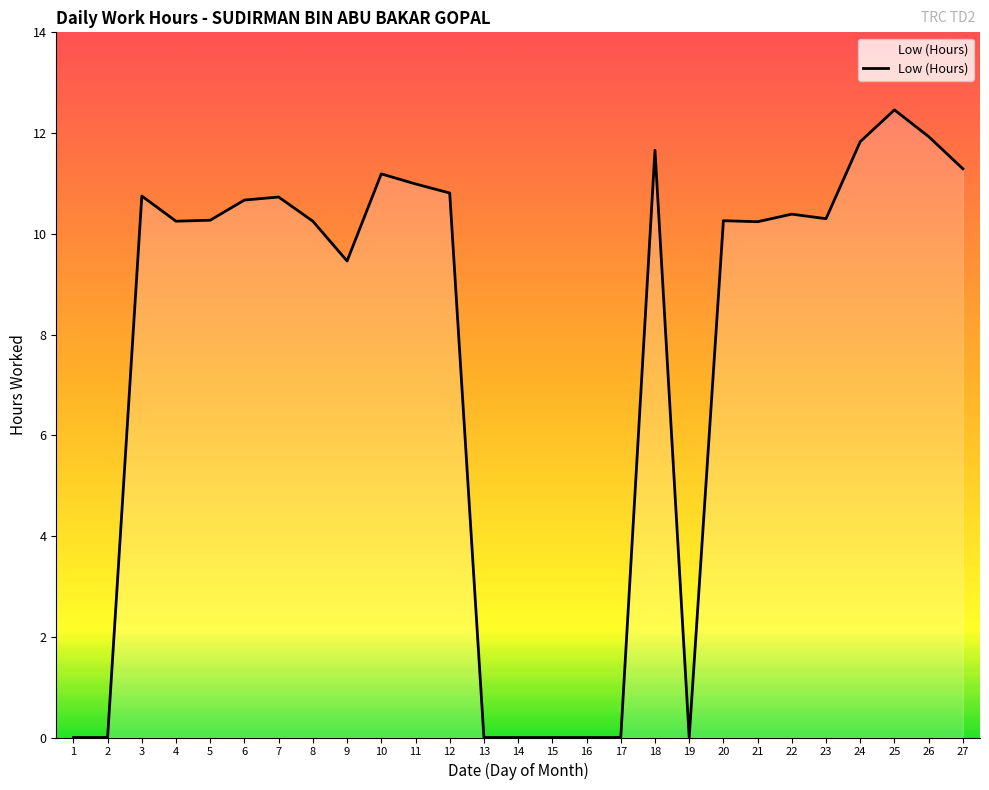

What is the difference between the maximum and minimum values?

12.5